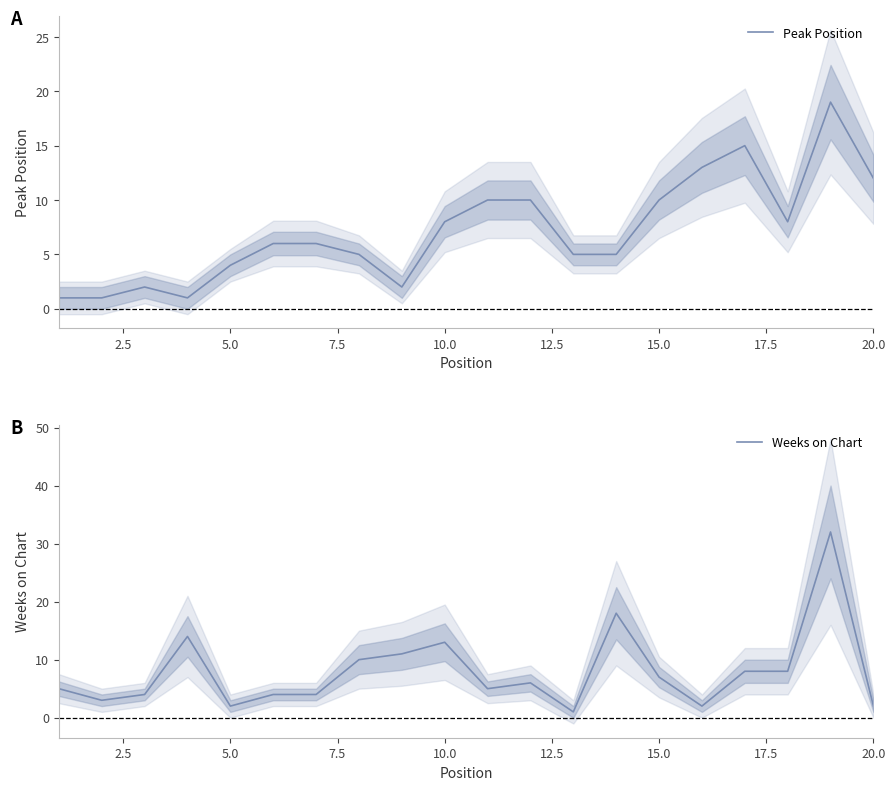

What is the highest value of the Weeks on Chart series?

32